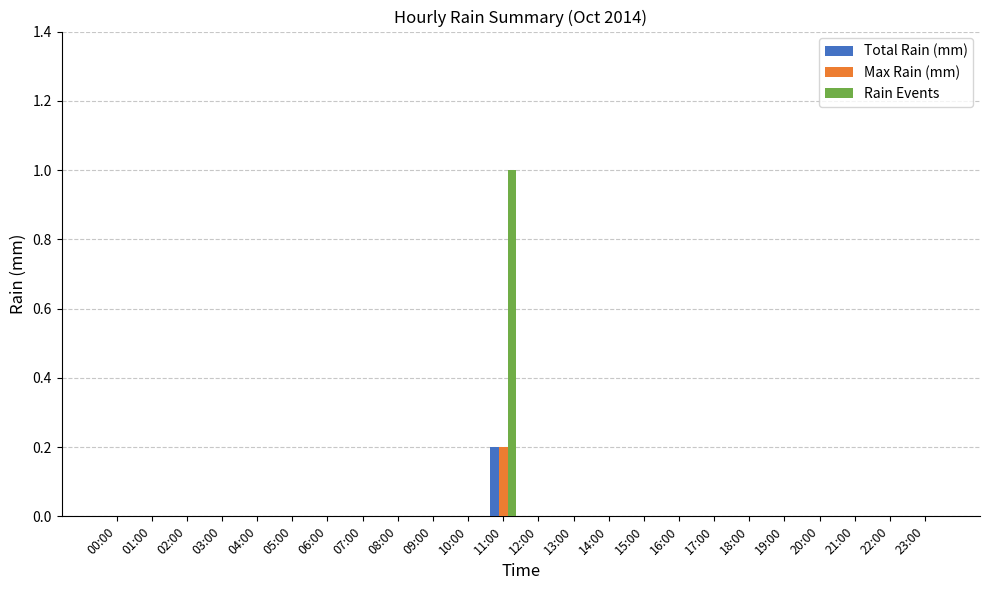

Reading right to left, transcribe all the data shown in this chart.

Total Rain (mm): 0.0	0.0	0.0	0.0	0.0	0.0	0.0	0.0	0.0	0.0	0.0	0.0	0.2	0.0	0.0	0.0	0.0	0.0	0.0	0.0	0.0	0.0	0.0	0.0
Max Rain (mm): 0.0	0.0	0.0	0.0	0.0	0.0	0.0	0.0	0.0	0.0	0.0	0.0	0.2	0.0	0.0	0.0	0.0	0.0	0.0	0.0	0.0	0.0	0.0	0.0
Rain Events: 0.0	0.0	0.0	0.0	0.0	0.0	0.0	0.0	0.0	0.0	0.0	0.0	1.0	0.0	0.0	0.0	0.0	0.0	0.0	0.0	0.0	0.0	0.0	0.0